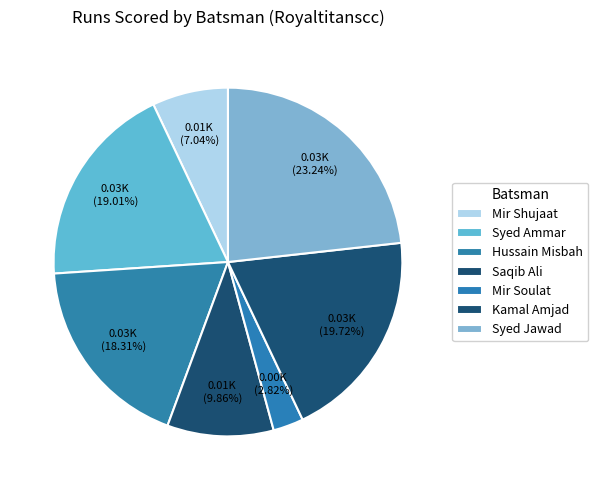

Which has a higher value, Syed Ammar or Mir Soulat?

Syed Ammar